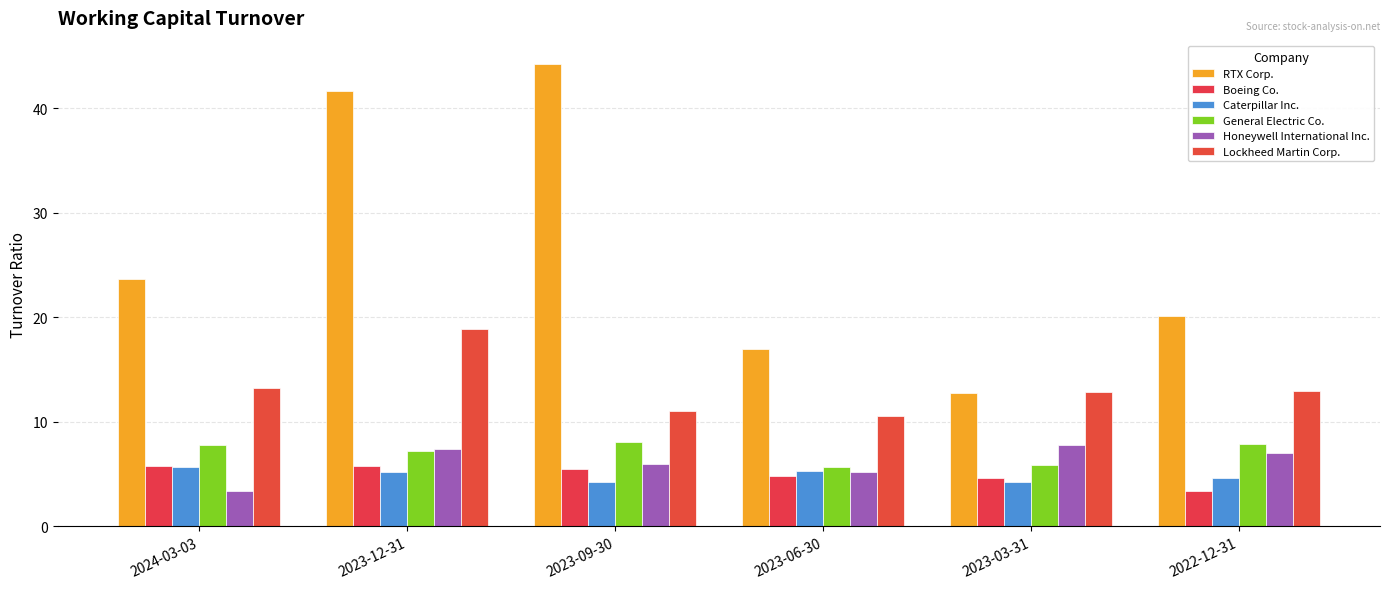

What is the value of the General Electric Co. bar at the 6th from the left?

7.9